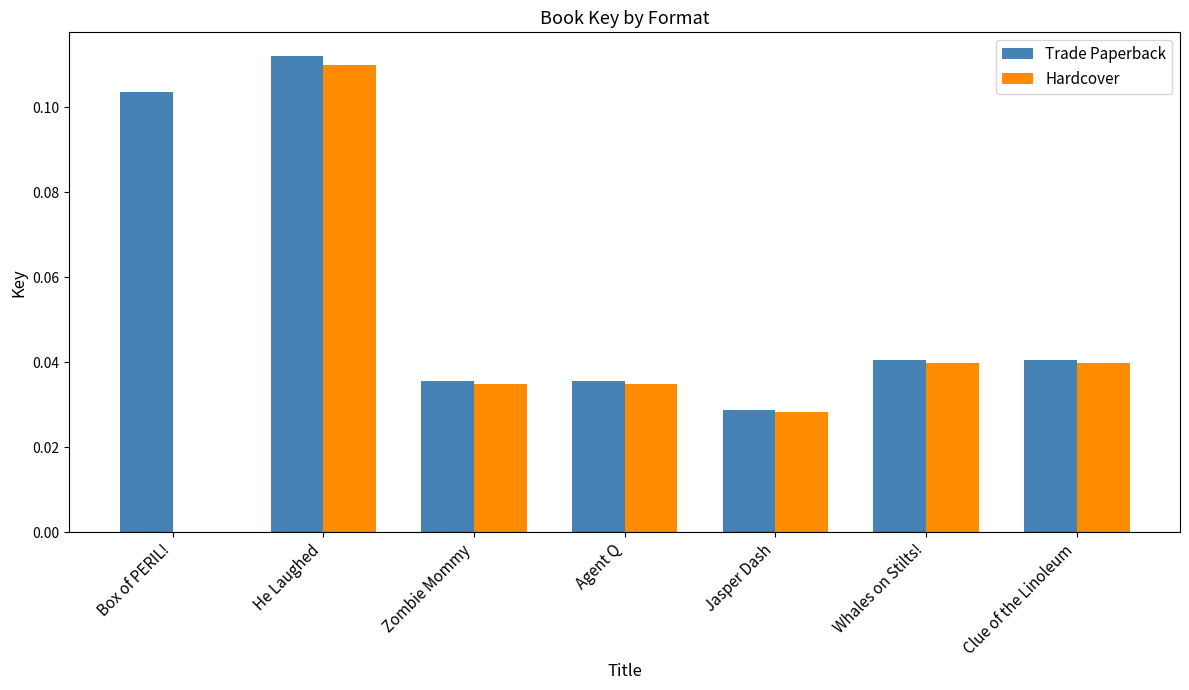

What is the sum of all Trade Paperback values?

0.4